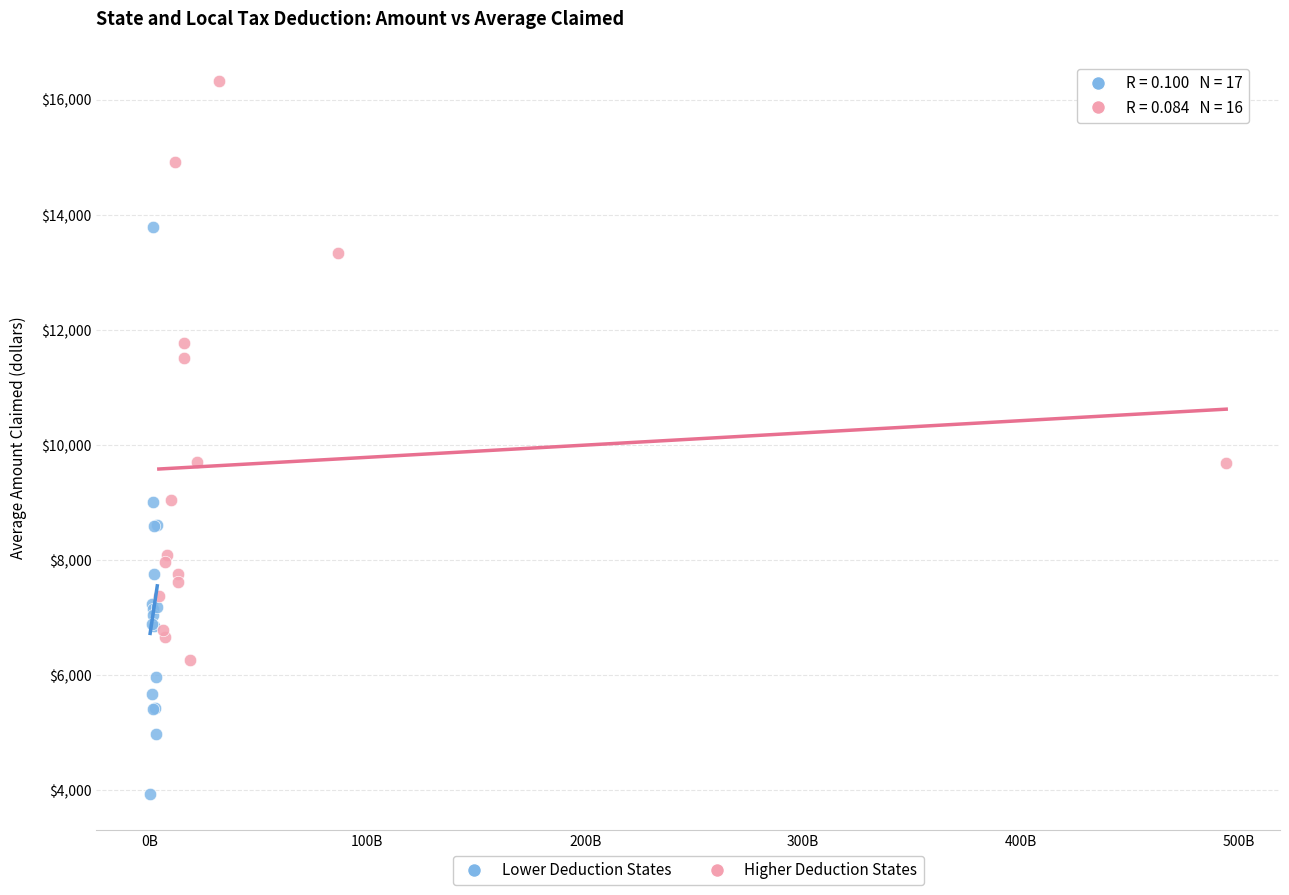

What are all the series names shown in the legend?

Lower Deduction States, Higher Deduction States